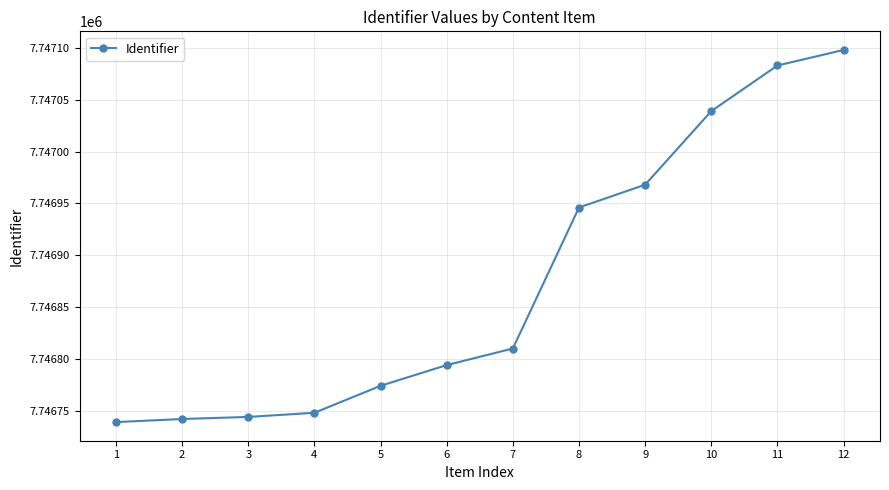

Does the chart display data point markers on the line(s)?

Yes